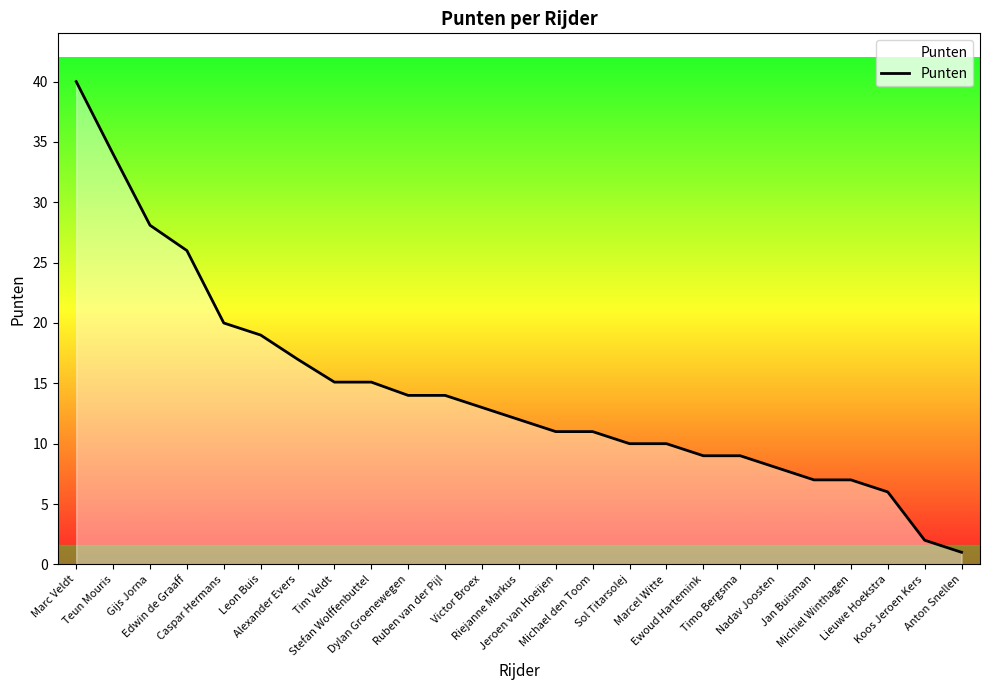

Reading left to right, transcribe all the data shown in this chart.

40.0	34.0	28.1	26.0	20.0	19.0	17.0	15.1	15.1	14.0	14.0	13.0	12.0	11.0	11.0	10.0	10.0	9.0	9.0	8.0	7.0	7.0	6.0	2.0	1.0